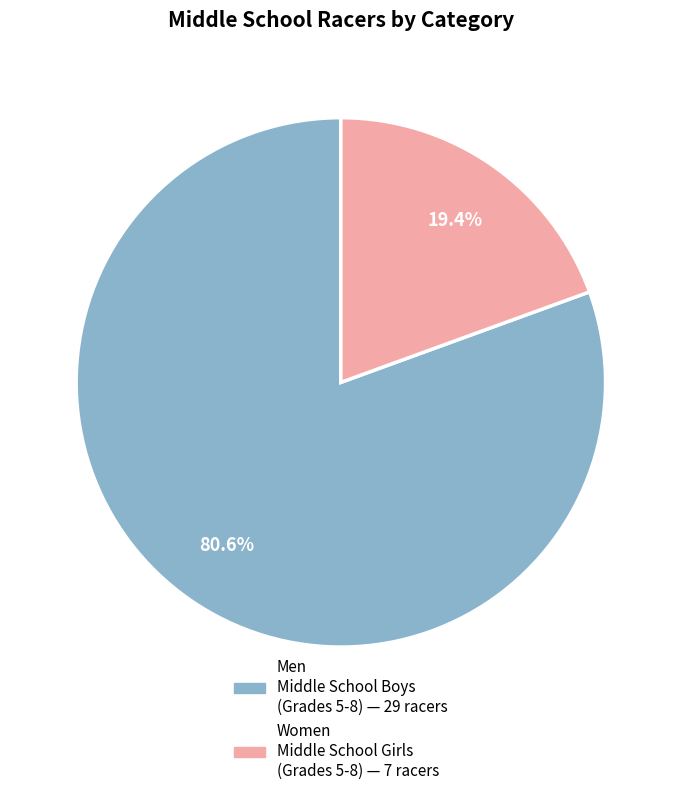

Does Women Middle School Girls (Grades 5-8) represent more than half of the total?

No